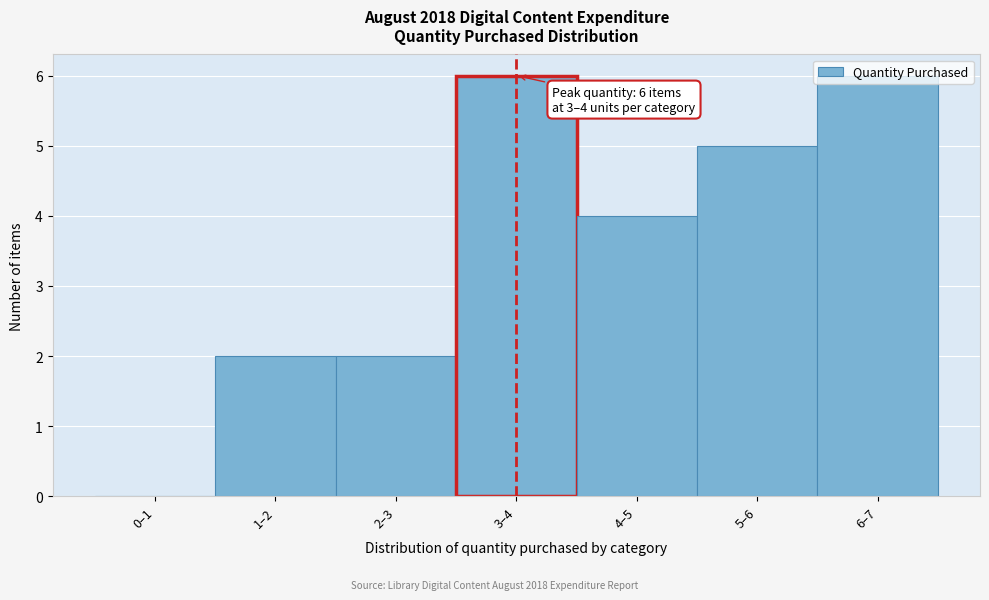

True or false: the data shows 2 at 1–2.

True